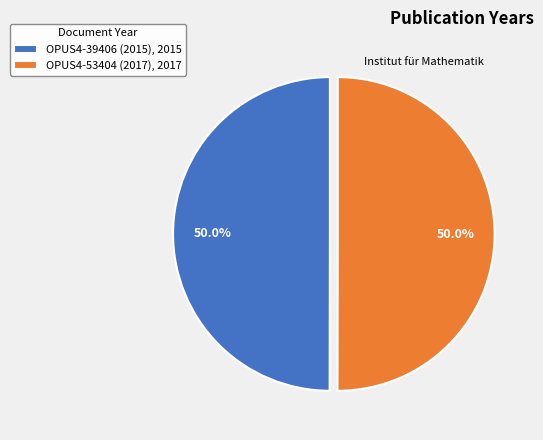

True or false: OPUS4-39406 (2015) accounts for 39% of the total.

False